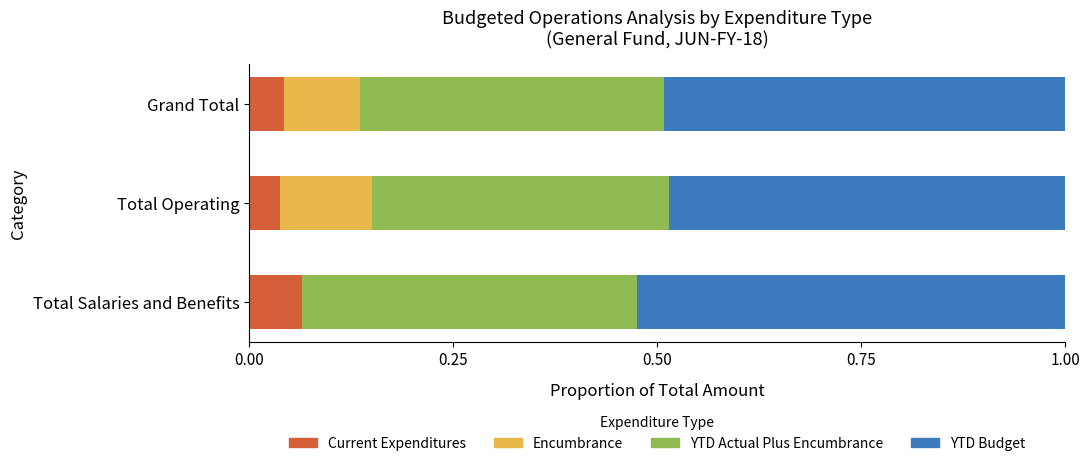

True or false: Current Expenditures has a value of 0.0 at Grand Total.

True